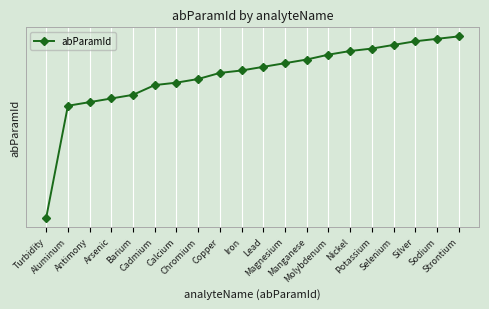

List the labels in order of value, smallest first.

Turbidity, Aluminum, Antimony, Arsenic, Barium, Cadmium, Calcium, Chromium, Copper, Iron, Lead, Magnesium, Manganese, Molybdenum, Nickel, Potassium, Selenium, Silver, Sodium, Strontium